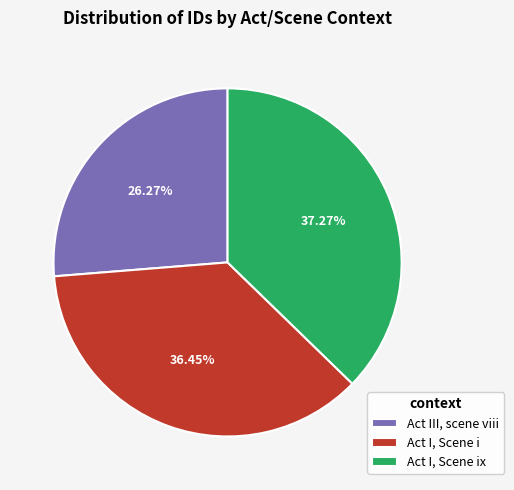

Rank the categories by value from highest to lowest.

Act I, Scene ix, Act I, Scene i, Act III, scene viii